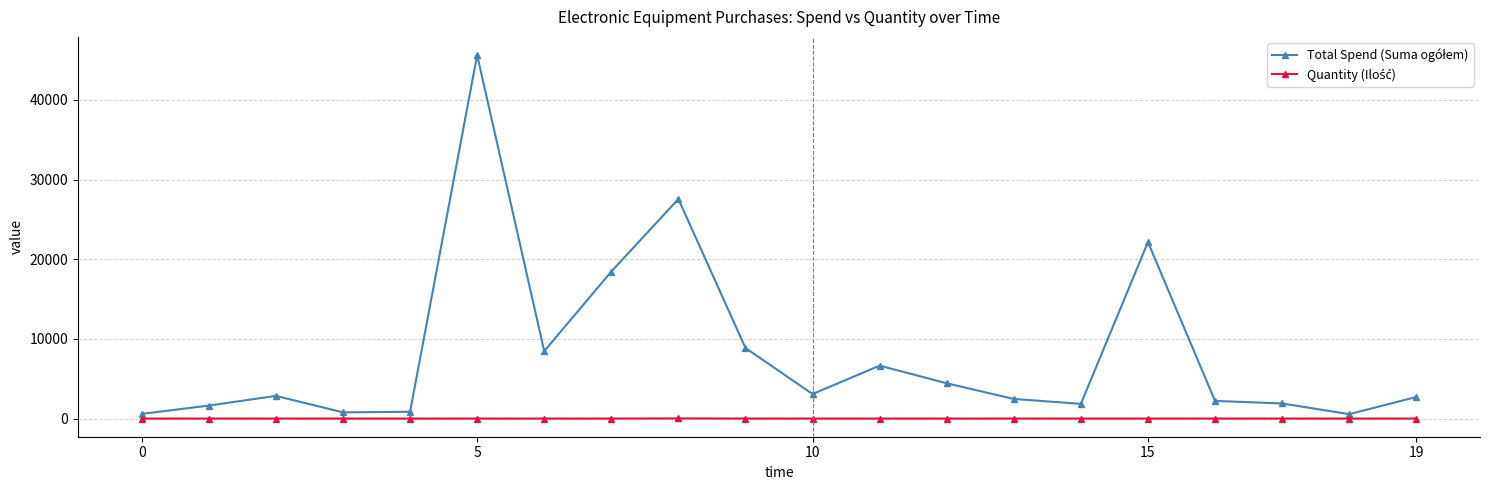

At how many categories does at least one series exceed 16999?

4